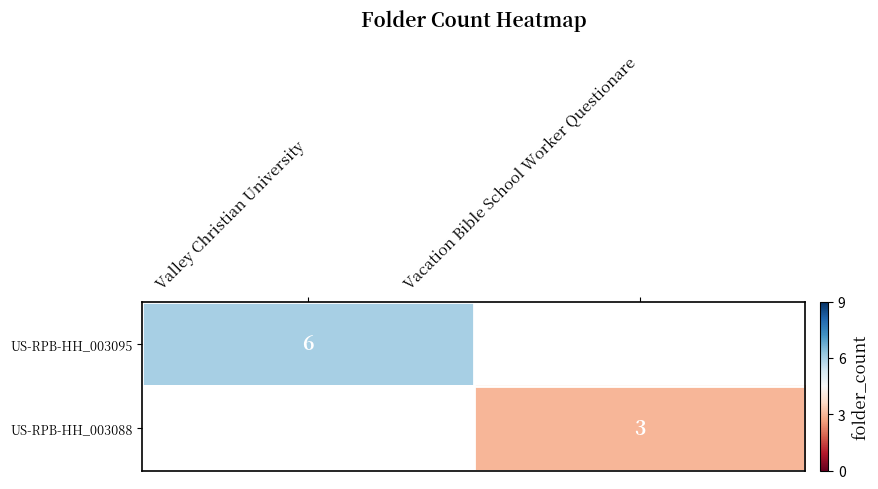

Is it true that US-RPB-HH_003088 equals 1 at Vacation Bible School Worker Questionare?

False